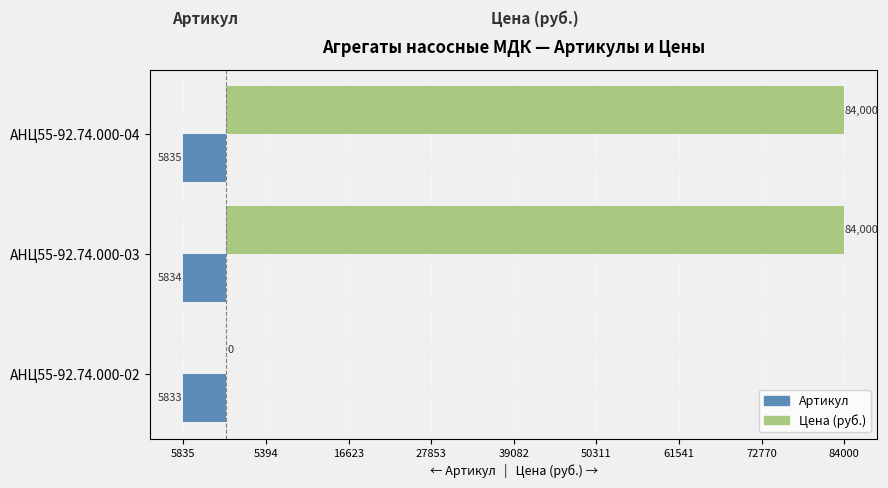

What are all the series names shown in the legend?

Артикул, Цена (руб.)